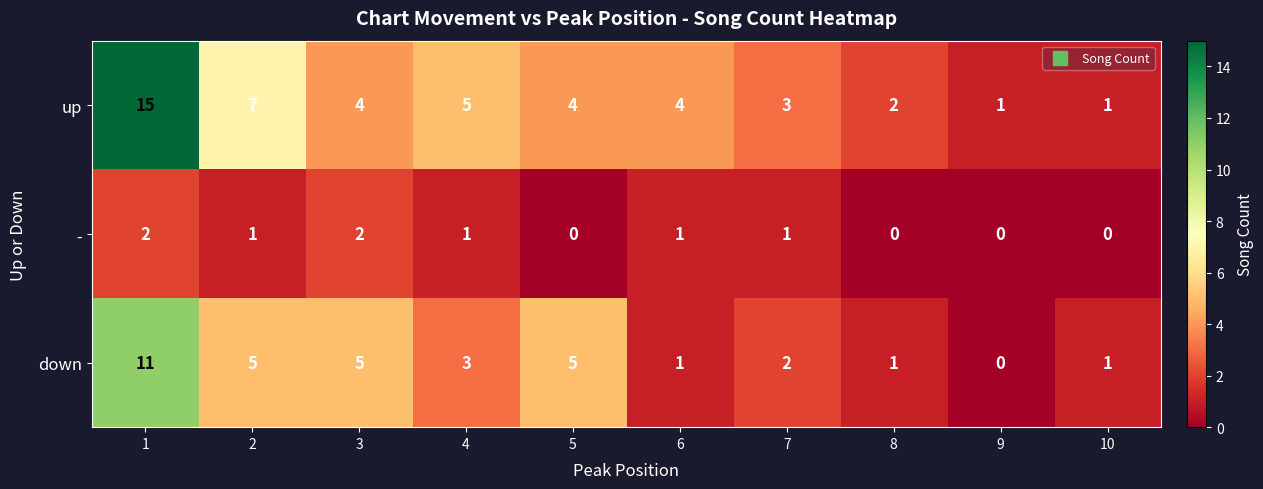

What is the greatest value displayed?

15